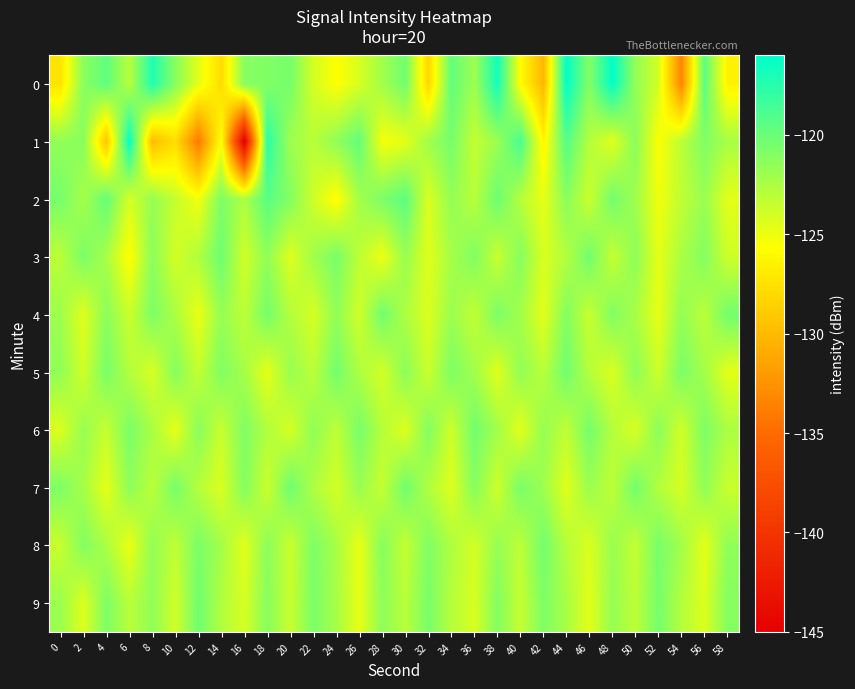

Reading left to right, transcribe all the data shown in this chart.

0: 0=-127.3	2=-121.3	4=-119.6	6=-123.0	8=-117.3	10=-121.2	12=-124.6	14=-127.9	16=-121.2	18=-120.9	20=-120.5	22=-124.0	24=-125.7	26=-124.2	28=-122.1	30=-120.3	32=-128.2	34=-119.7	36=-122.0	38=-116.8	40=-125.7	42=-130.2	44=-116.1	46=-121.0	48=-116.1	50=-121.6	52=-124.0	54=-133.3	56=-119.5	58=-126.4
1: 0=-121.6	2=-121.2	4=-129.2	6=-116.2	8=-129.8	10=-127.8	12=-134.1	14=-125.5	16=-145.2	18=-117.6	20=-122.0	22=-123.0	24=-121.5	26=-119.8	28=-125.3	30=-124.7	32=-122.1	34=-120.5	36=-123.4	38=-121.9	40=-118.7	42=-126.3	44=-119.2	46=-122.8	48=-124.5	50=-121.3	52=-125.6	54=-123.1	56=-120.9	58=-122.4
2: 0=-120.5	2=-122.3	4=-119.8	6=-124.1	8=-121.7	10=-123.5	12=-125.2	14=-120.8	16=-122.6	18=-119.4	20=-121.0	22=-123.8	24=-125.9	26=-122.2	28=-120.7	30=-119.5	32=-124.3	34=-121.6	36=-123.0	38=-120.1	40=-122.9	42=-124.8	44=-121.2	46=-123.7	48=-120.4	50=-122.0	52=-125.1	54=-123.3	56=-121.8	58=-124.6
3: 0=-123.1	2=-120.7	4=-122.4	6=-125.8	8=-121.3	10=-124.0	12=-122.7	14=-120.2	16=-123.9	18=-121.5	20=-124.4	22=-122.1	24=-120.6	26=-123.2	28=-125.0	30=-121.8	32=-124.5	34=-122.3	36=-120.9	38=-123.6	40=-121.1	42=-124.2	44=-122.8	46=-120.3	48=-123.5	50=-121.4	52=-124.7	54=-122.5	56=-121.0	58=-123.8
4: 0=-122.0	2=-124.5	4=-121.3	6=-123.7	8=-120.8	10=-122.5	12=-124.9	14=-121.7	16=-123.2	18=-120.5	20=-122.8	22=-124.1	24=-121.5	26=-123.9	28=-120.3	30=-122.6	32=-124.3	34=-121.9	36=-123.4	38=-120.7	40=-122.2	42=-124.6	44=-121.0	46=-123.6	48=-120.9	50=-122.4	52=-124.8	54=-121.6	56=-123.1	58=-120.4
5: 0=-121.5	2=-123.9	4=-120.6	6=-122.8	8=-124.2	10=-121.1	12=-123.4	14=-120.9	16=-122.3	18=-124.7	20=-121.8	22=-123.1	24=-120.4	26=-122.6	28=-124.0	30=-121.3	32=-123.7	34=-120.8	36=-122.1	38=-124.5	40=-121.6	42=-123.0	44=-120.3	46=-122.9	48=-124.3	50=-121.4	52=-123.8	54=-120.7	56=-122.2	58=-124.6
6: 0=-124.3	2=-121.8	4=-123.5	6=-120.7	8=-122.4	10=-124.8	12=-121.2	14=-123.6	16=-120.9	18=-122.7	20=-124.1	22=-121.5	24=-123.2	26=-120.6	28=-122.9	30=-124.4	32=-121.0	34=-123.8	36=-120.4	38=-122.1	40=-124.6	42=-121.7	44=-123.3	46=-120.5	48=-122.8	50=-124.2	52=-121.3	54=-123.9	56=-120.8	58=-122.5
7: 0=-120.8	2=-122.3	4=-124.7	6=-121.4	8=-123.1	10=-120.5	12=-122.9	14=-124.3	16=-121.0	18=-123.7	20=-120.2	22=-122.6	24=-124.0	26=-121.8	28=-123.5	30=-120.3	32=-122.7	34=-124.4	36=-121.1	38=-123.8	40=-120.6	42=-122.0	44=-124.5	46=-121.9	48=-123.2	50=-120.4	52=-122.8	54=-124.1	56=-121.5	58=-123.6
8: 0=-123.6	2=-121.0	4=-122.5	6=-124.9	8=-121.6	10=-123.3	12=-120.7	14=-122.2	16=-124.6	18=-121.3	20=-123.7	22=-120.8	24=-122.4	26=-124.8	28=-121.1	30=-123.5	32=-120.9	34=-122.6	36=-124.0	38=-121.7	40=-123.2	42=-120.4	44=-122.9	46=-124.3	48=-121.8	50=-123.4	52=-120.6	54=-122.1	56=-124.7	58=-121.5
9: 0=-121.9	2=-124.4	4=-120.8	6=-123.0	8=-121.5	10=-123.9	12=-120.3	14=-122.7	16=-124.1	18=-121.2	20=-123.6	22=-120.7	24=-122.3	26=-124.8	28=-121.4	30=-123.0	32=-120.6	34=-122.9	36=-124.2	38=-121.0	40=-123.5	42=-120.8	44=-122.4	46=-124.6	48=-121.7	50=-123.2	52=-120.5	54=-122.8	56=-124.3	58=-121.1